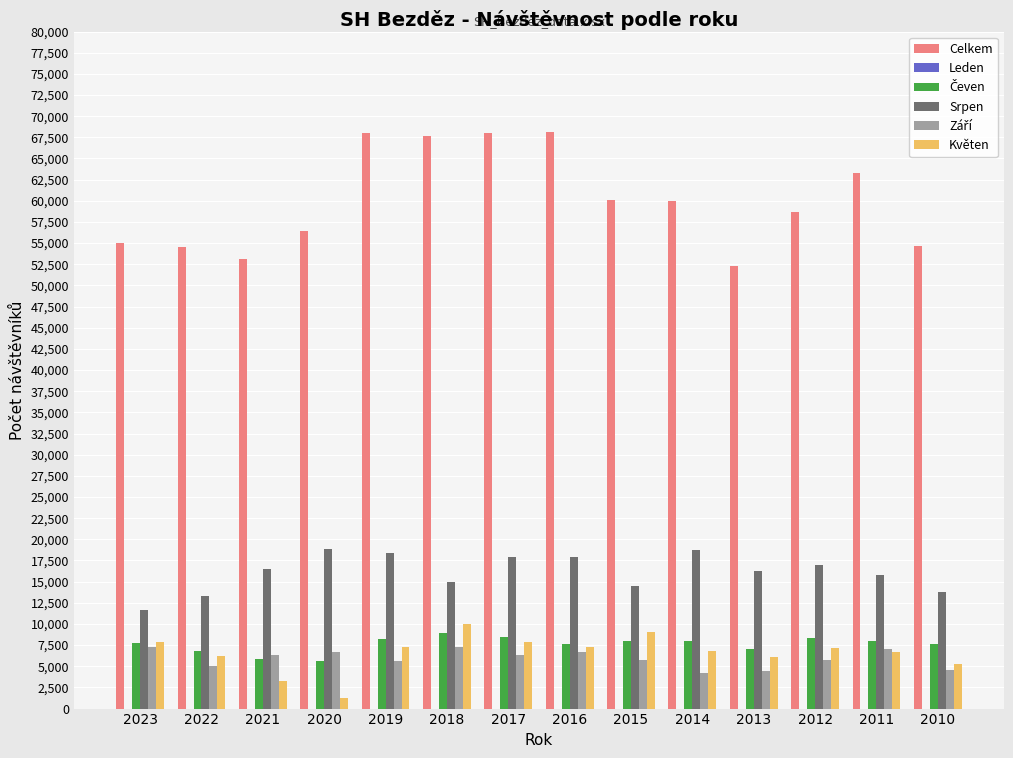

How many groups of bars are there?

14